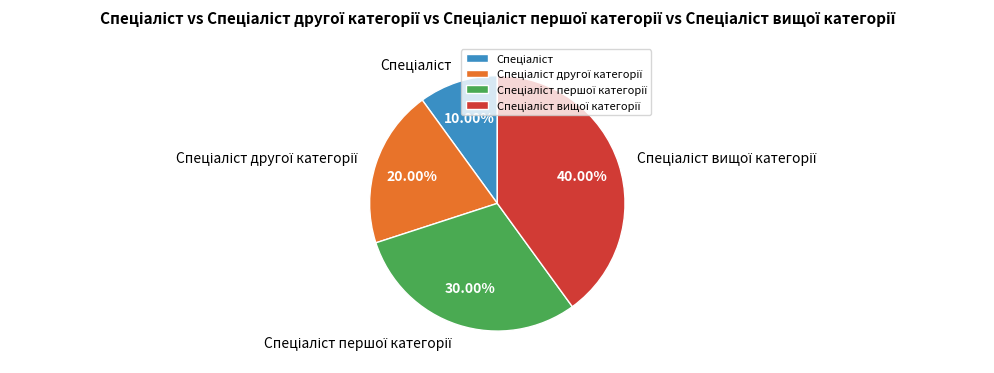

Is it true that Спеціаліст вищої категорії is 40% of the pie?

True